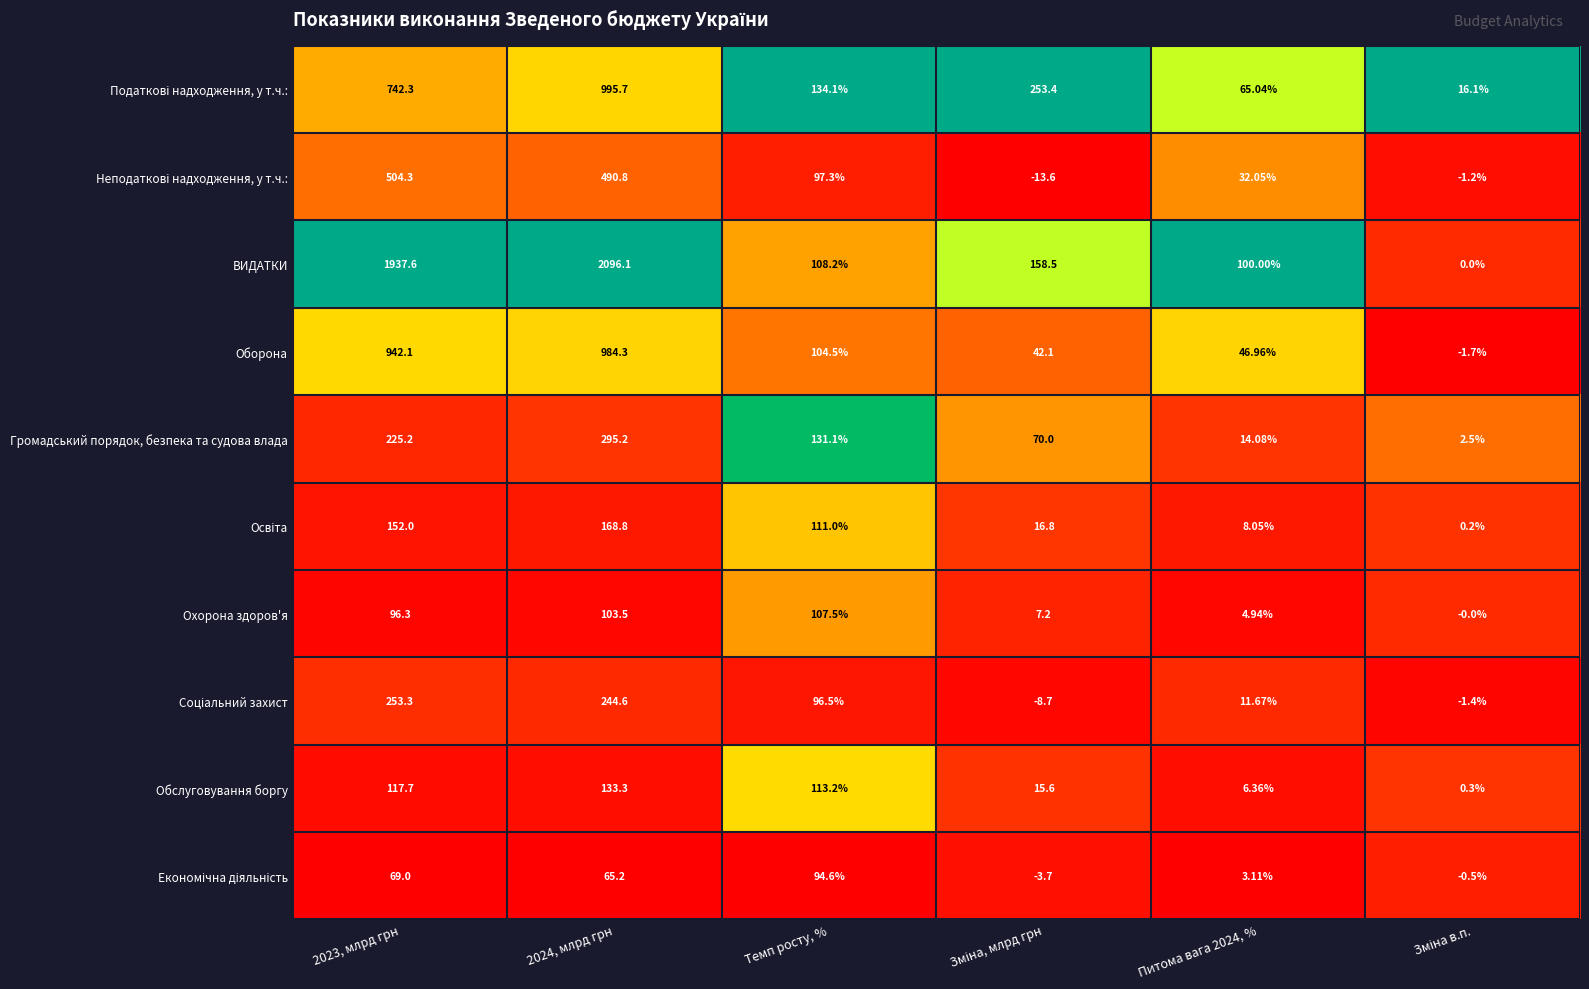

Which series has the widest spread of values?

ВИДАТКИ